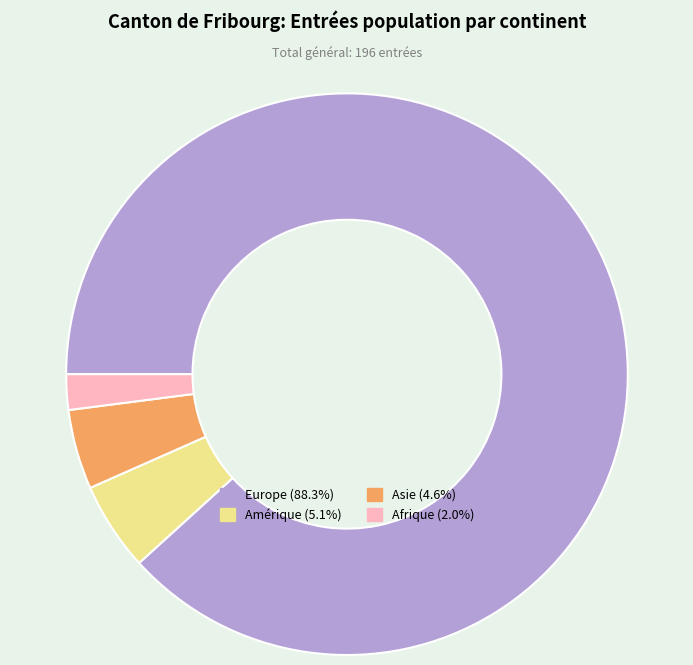

Does any single category account for the majority?

Yes